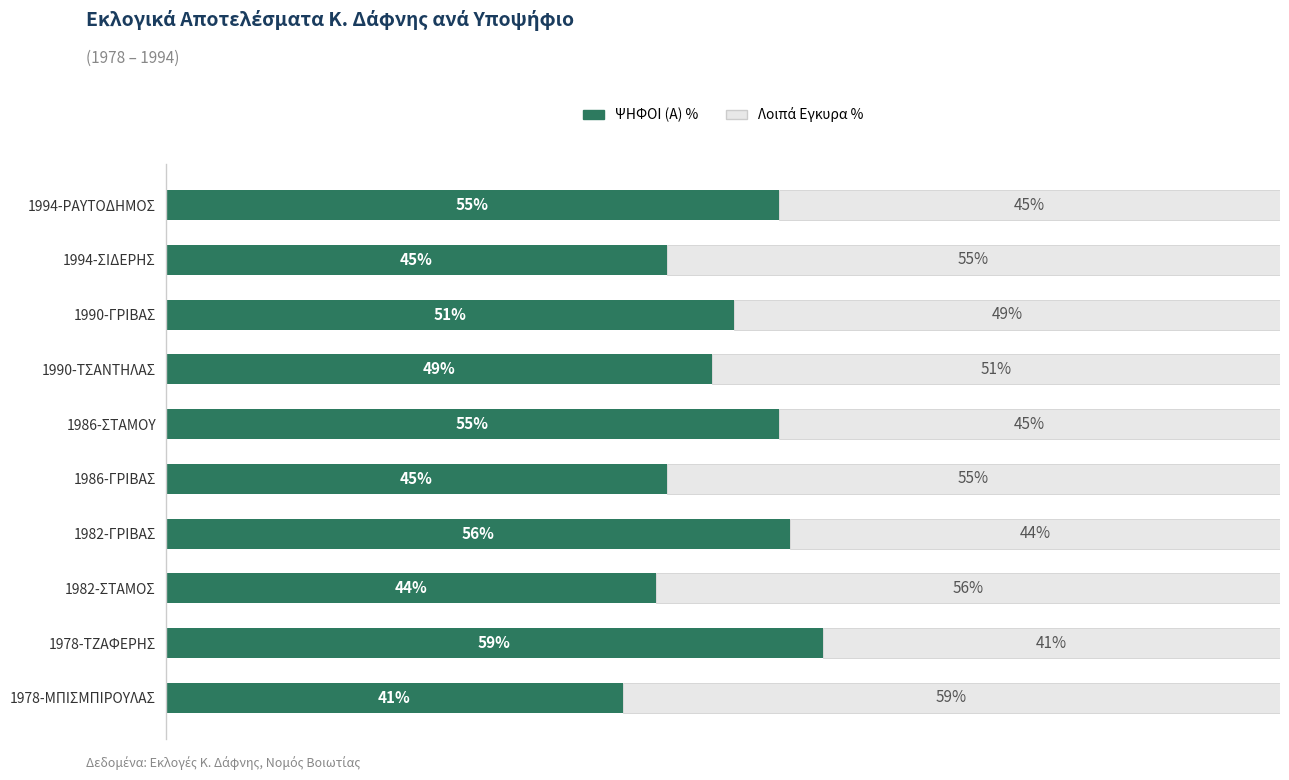

Which category has the highest value in the ΨΗΦΟΙ (Α) % series?

1978-ΤΖΑΦΕΡΗΣ